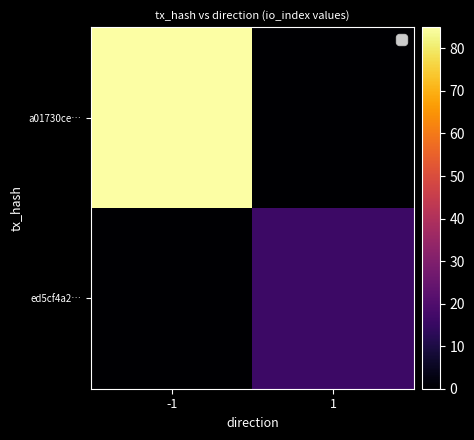

Reading right to left, transcribe all the data shown in this chart.

a01730ce…: 1=0	-1=85
ed5cf4a2…: 1=16	-1=0